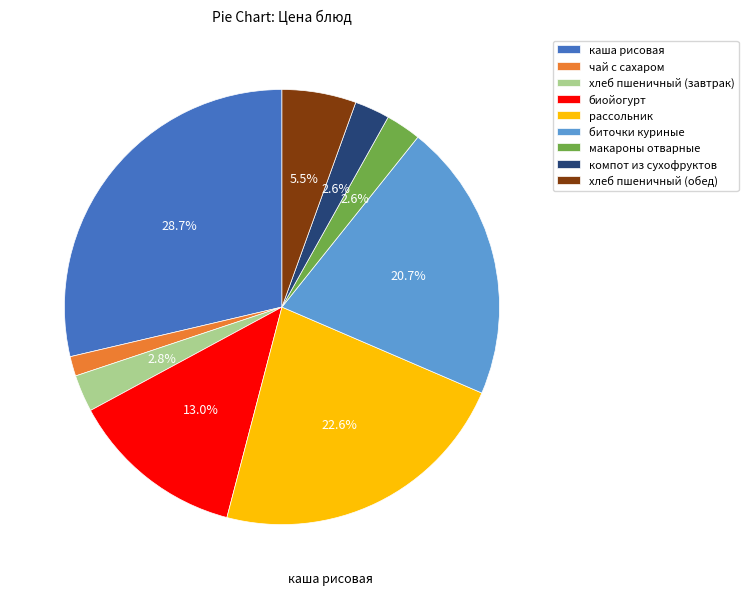

True or false: биойогурт accounts for 23% of the total.

False